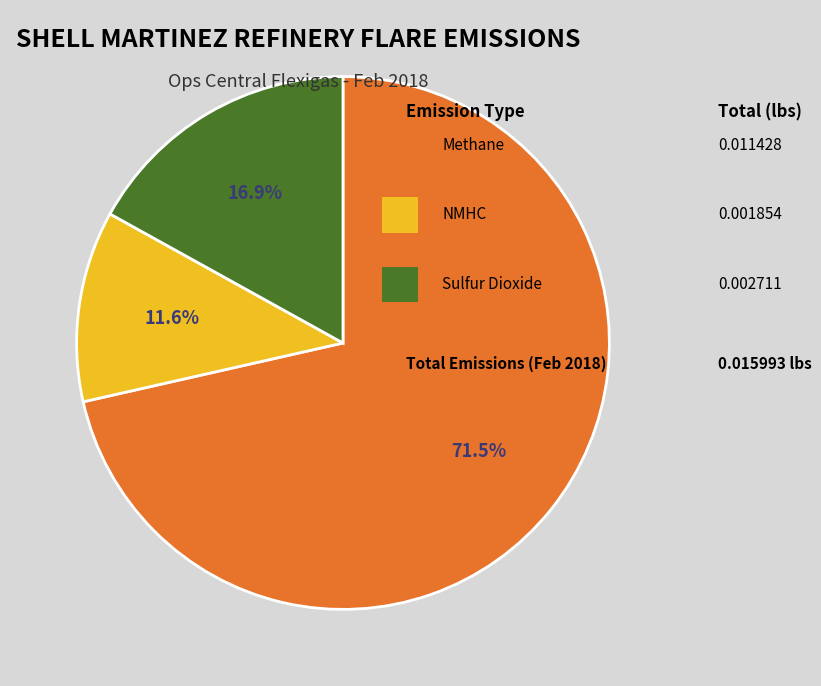

To the nearest percent, what is the difference between the largest and smallest slice percentages?

60%